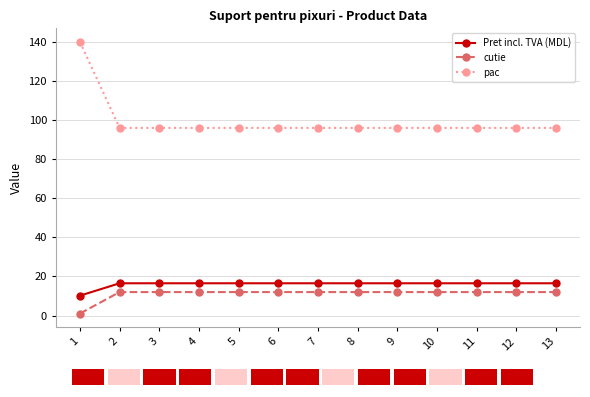

Which series has the largest total across all categories?

pac